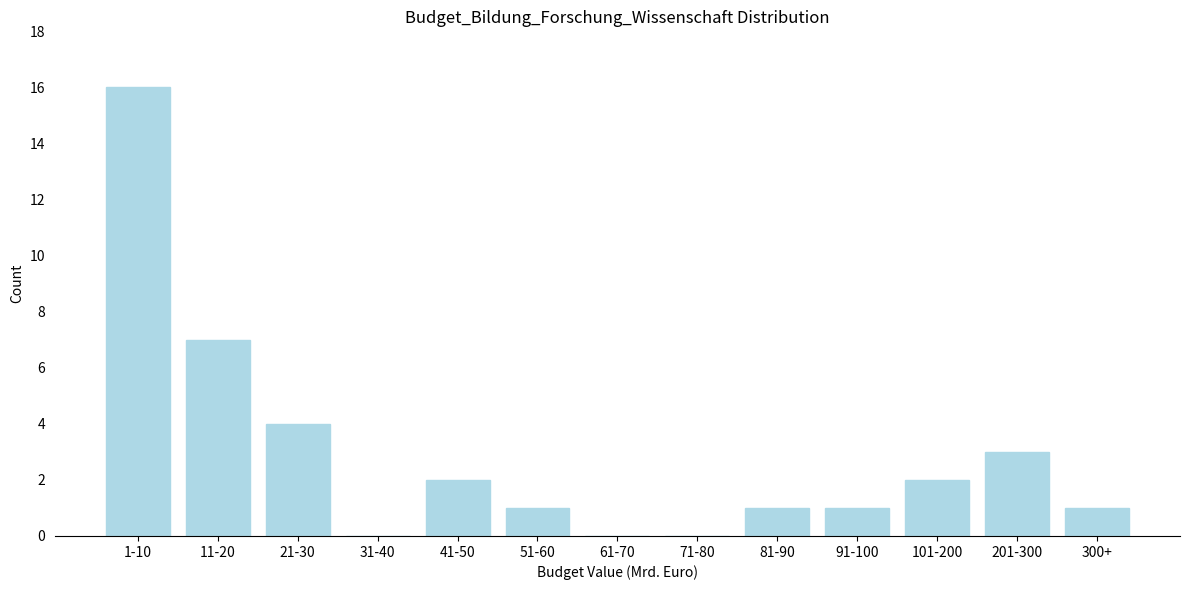

Reading left to right, transcribe all the data shown in this chart.

1-10=16	11-20=7	21-30=4	31-40=0	41-50=2	51-60=1	61-70=0	71-80=0	81-90=1	91-100=1	101-200=2	201-300=3	300+=1